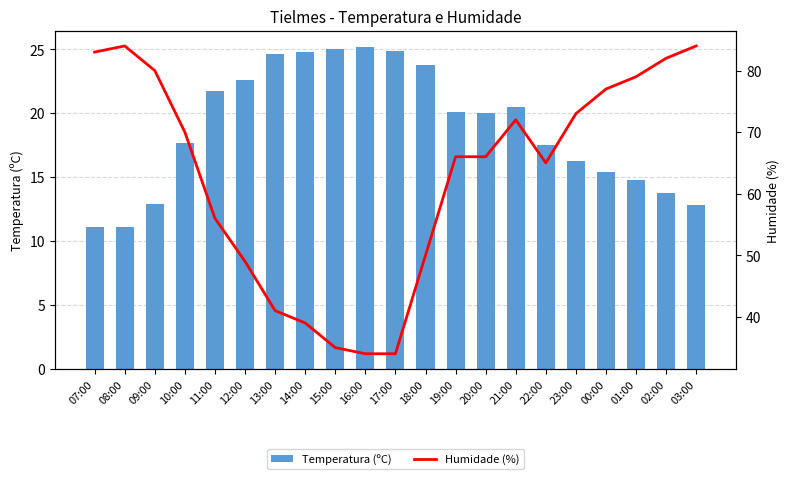

Does the chart contain any negative values?

No